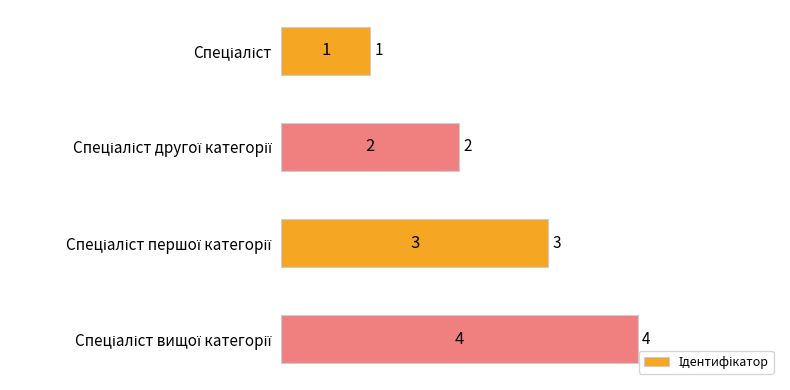

What is the smallest value displayed?

1